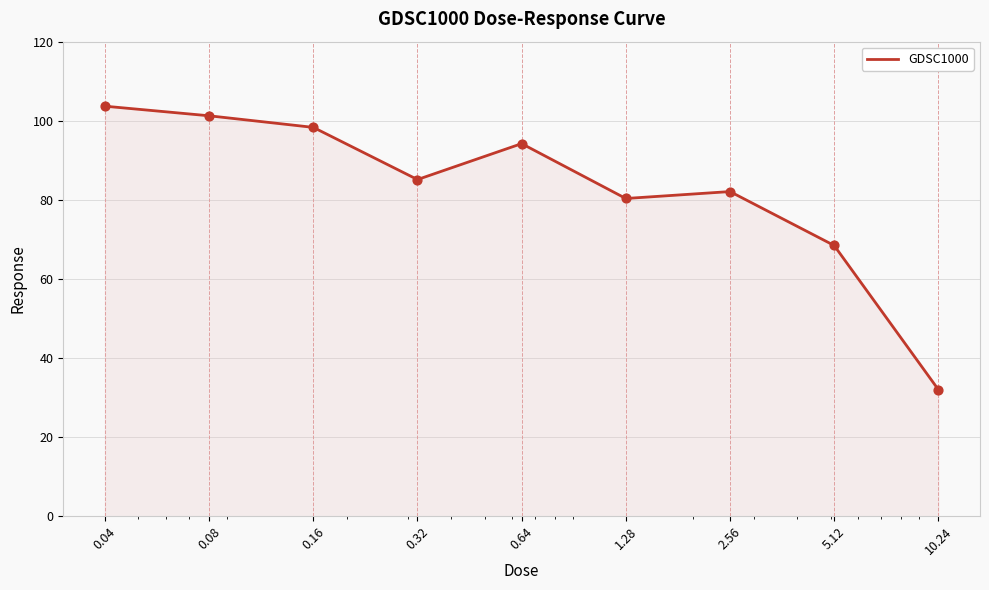

What is the difference between the maximum and minimum values?

71.6